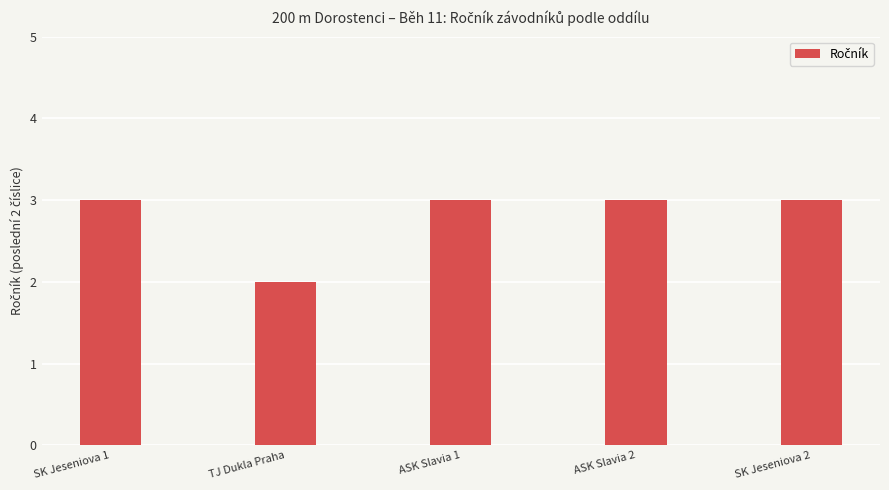

How many categories are shown in the chart?

5